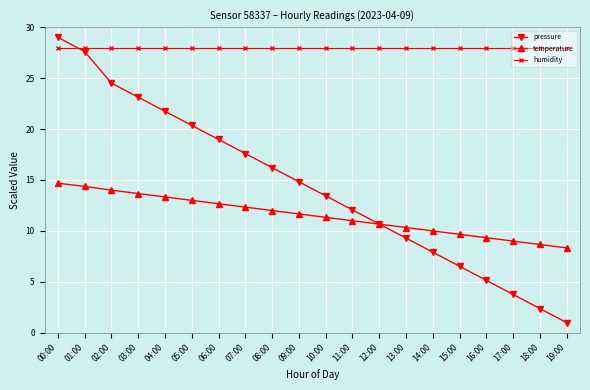

What position from the right is 08:00?

12